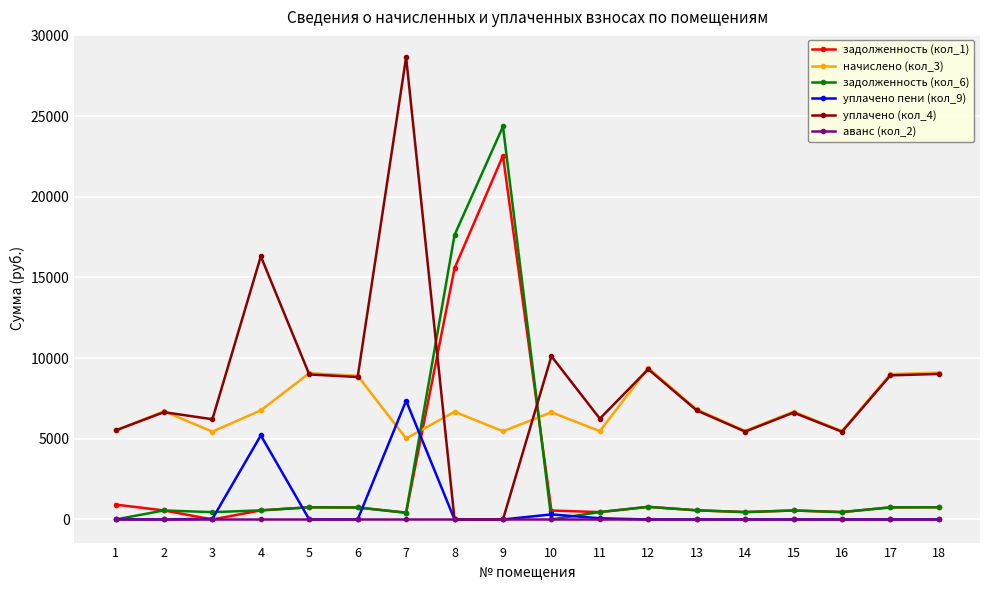

List the series in order of their peak value, lowest first.

аванс (кол_2), уплачено пени (кол_9), начислено (кол_3), задолженность (кол_1), задолженность (кол_6), уплачено (кол_4)